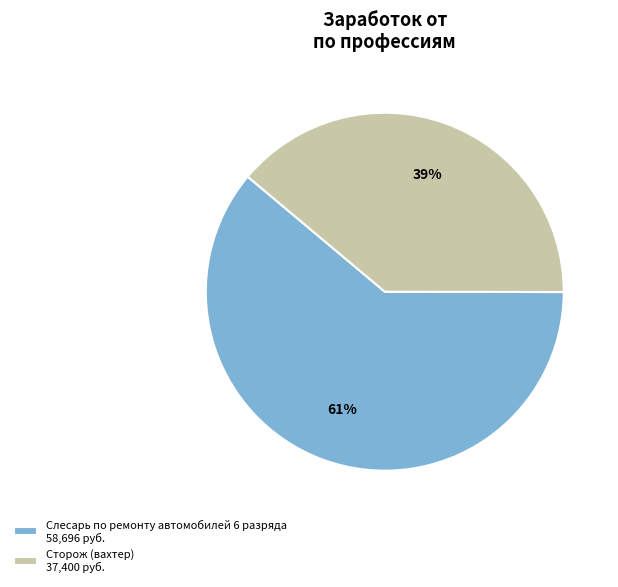

Which category has the biggest portion of the pie?

Слесарь по ремонту автомобилей 6 разряда